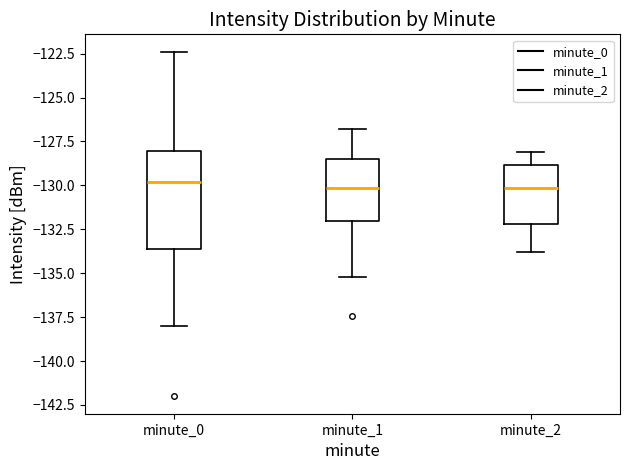

Reading left to right, transcribe this box plot: for each box, give where its median line is, the range the box spans, and where its two whiskers end, as read against the y-axis. The values are not printed on the chart, so give them approximately, as read against the axis.

minute_0: median -130.0, box -133.5 to -128.0, whiskers -138.0 to -122.5
minute_1: median -130.0, box -132.0 to -128.5, whiskers -135.0 to -127.0
minute_2: median -130.0, box -132.0 to -129.0, whiskers -134.0 to -128.0